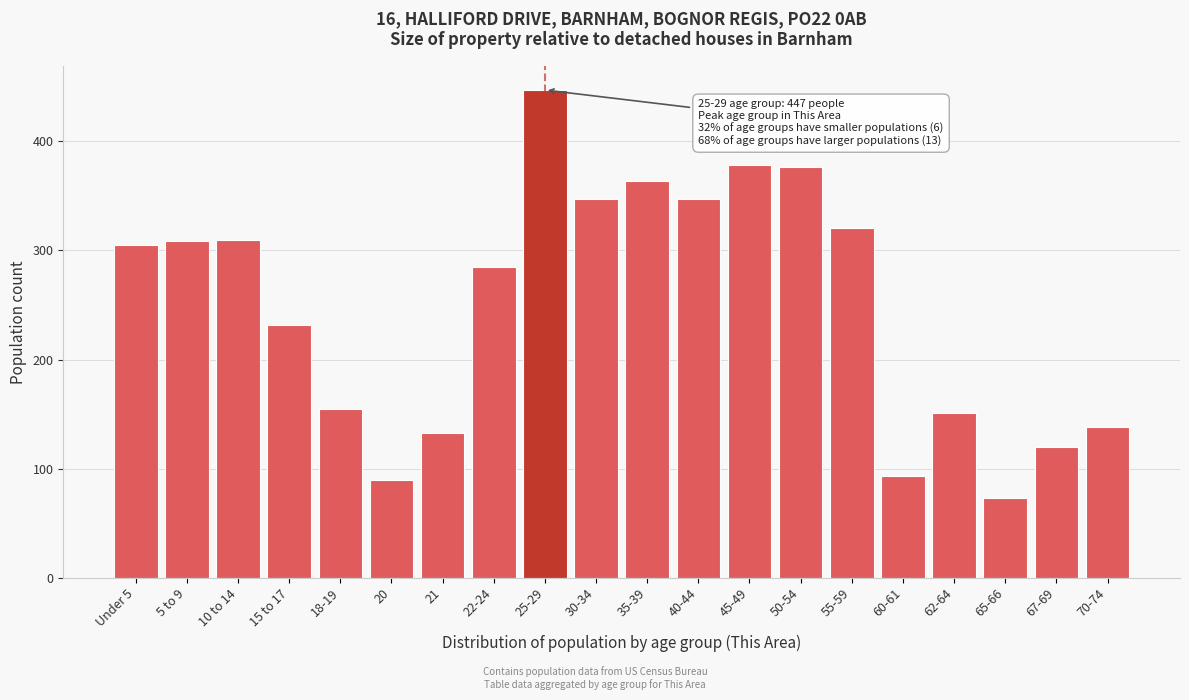

What is the value of the 2nd bar from the left?

309